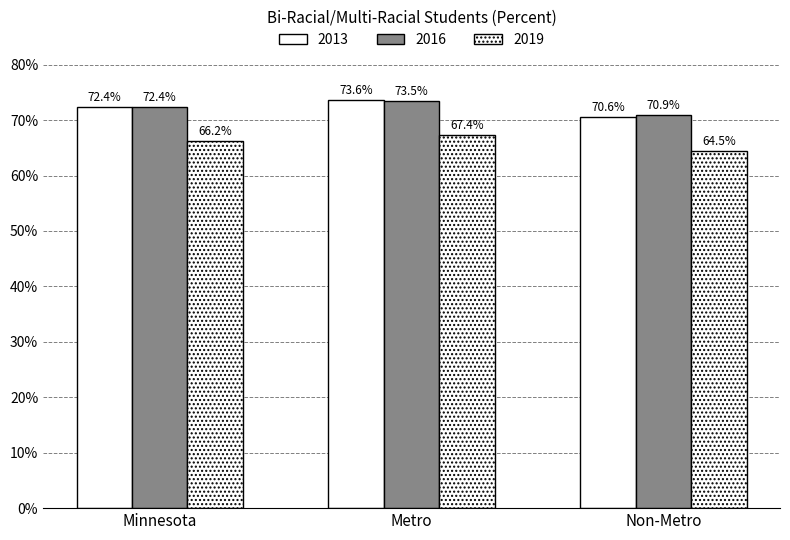

Are the bars horizontal?

No